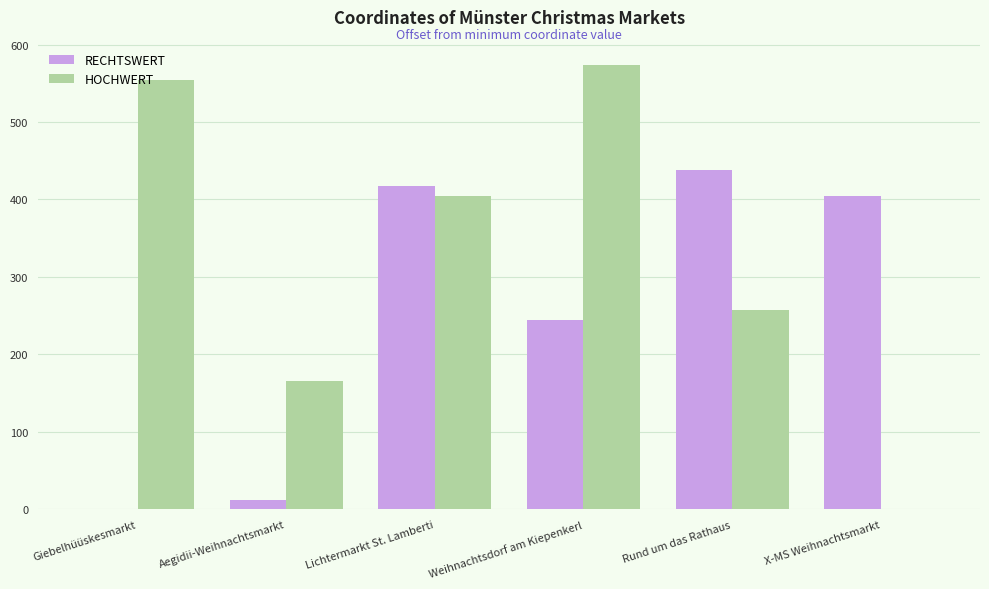

Which series has the largest total across all categories?

HOCHWERT